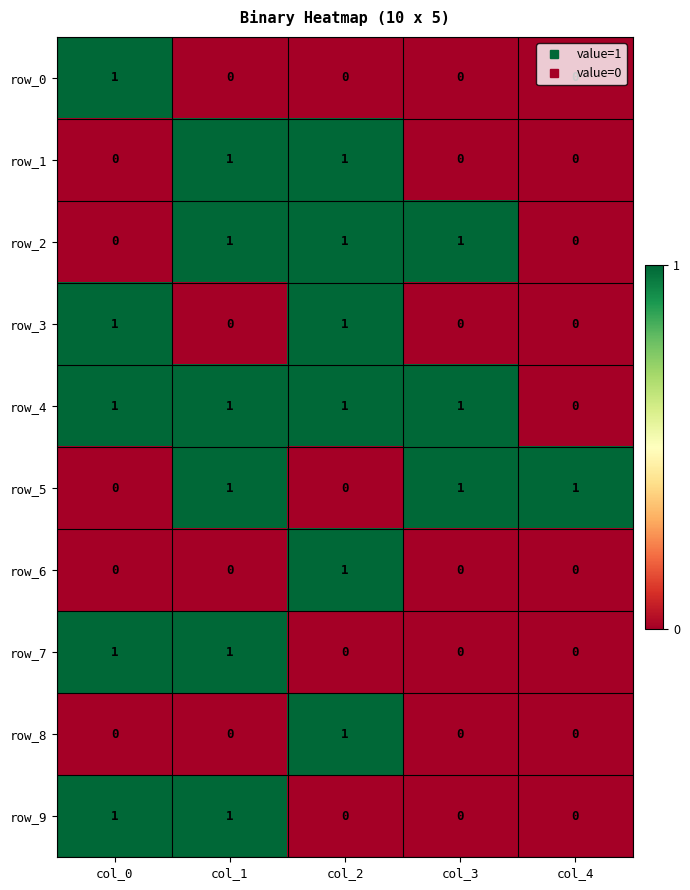

What is the difference between the highest and lowest values at col_1?

1